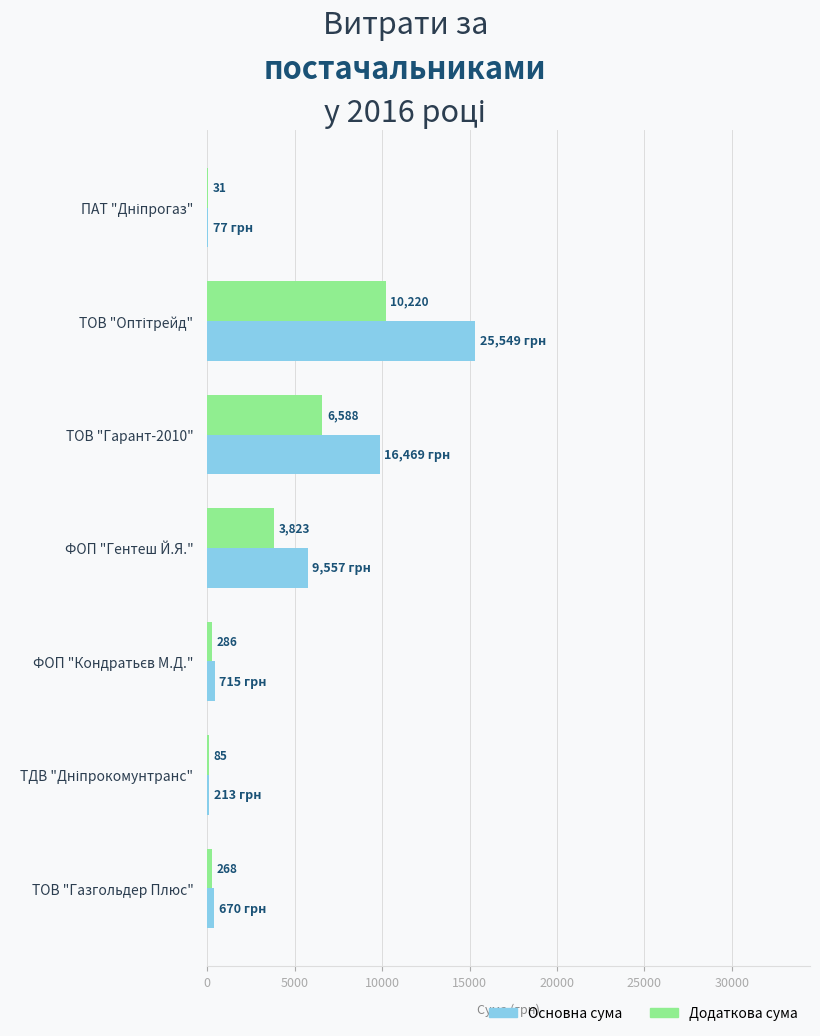

How many series are shown in this chart?

2